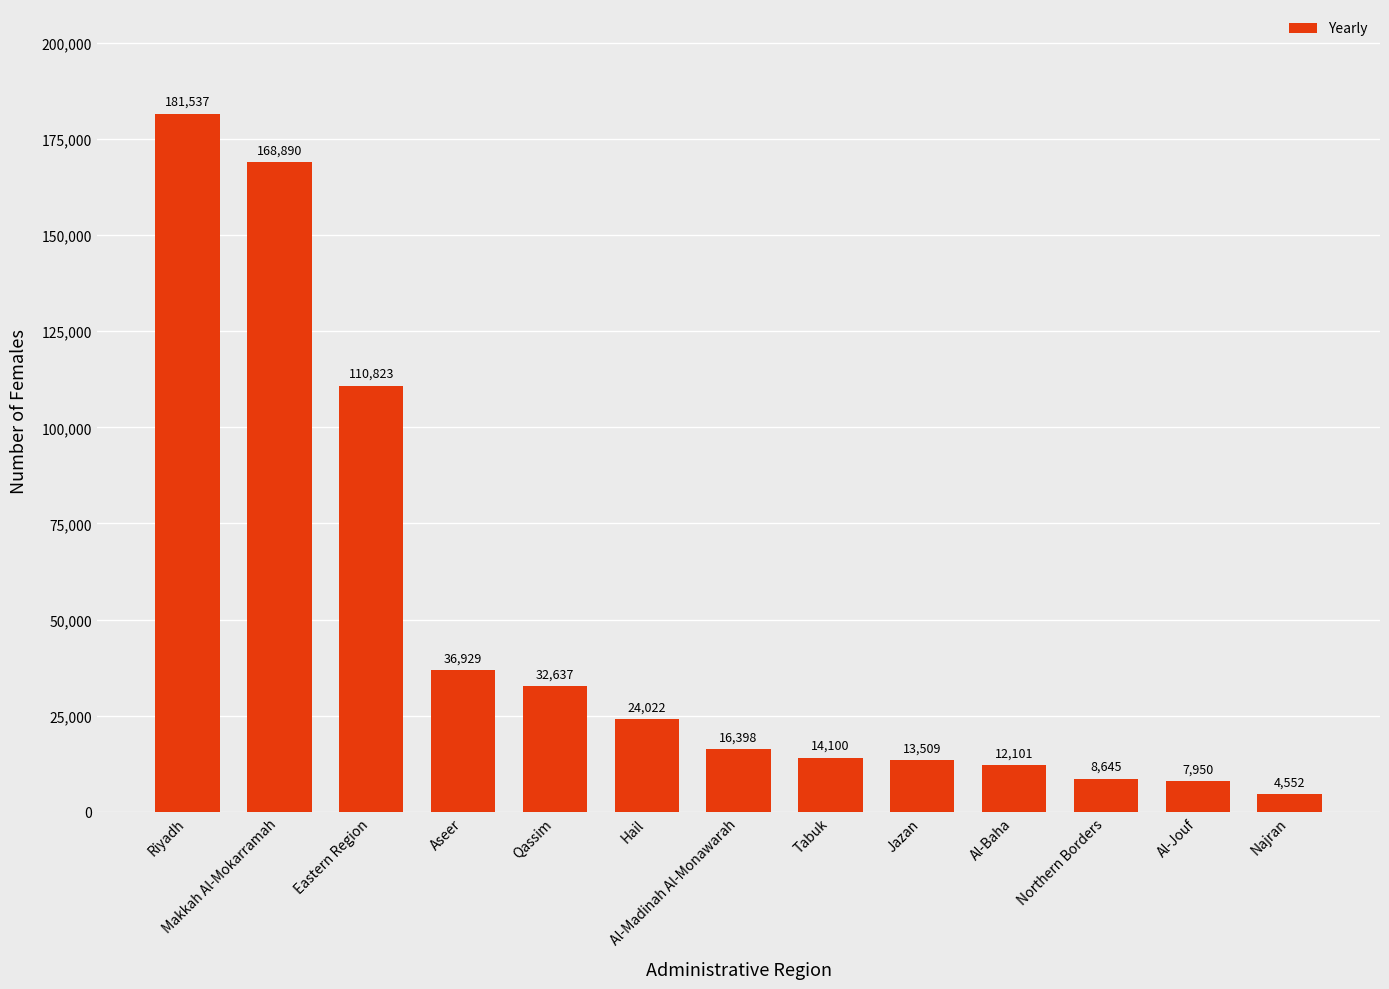

What is the difference between the second highest and second lowest values?

160940